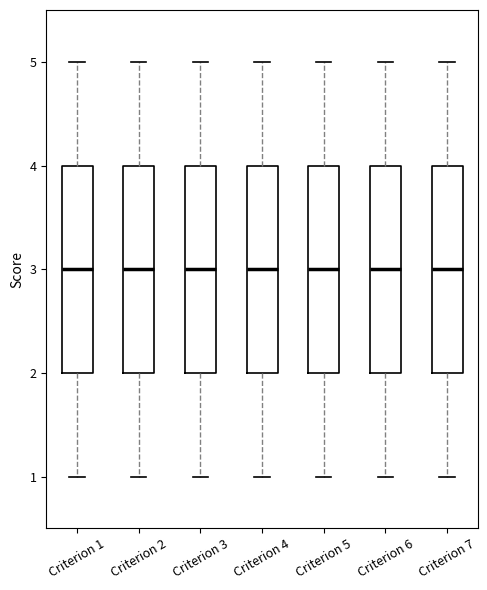

Reading left to right, read every box against the y-axis: the position of its median line, the range the box covers, and the ends of its whiskers. The values are not printed on the chart, so give them approximately, as read against the axis.

Criterion 1: median 3, box 2 to 4, whiskers 1 to 5
Criterion 2: median 3, box 2 to 4, whiskers 1 to 5
Criterion 3: median 3, box 2 to 4, whiskers 1 to 5
Criterion 4: median 3, box 2 to 4, whiskers 1 to 5
Criterion 5: median 3, box 2 to 4, whiskers 1 to 5
Criterion 6: median 3, box 2 to 4, whiskers 1 to 5
Criterion 7: median 3, box 2 to 4, whiskers 1 to 5